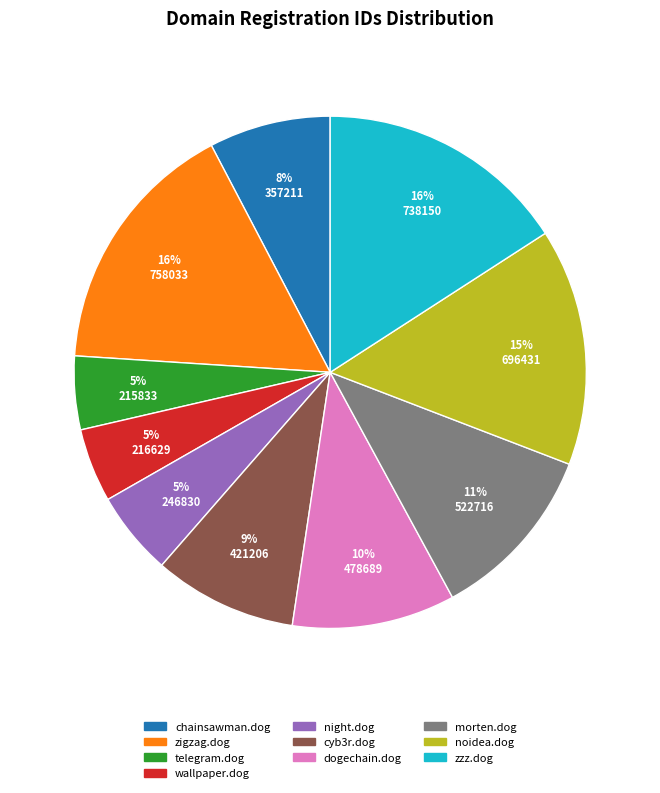

Is the sum of telegram.dog and cyb3r.dog greater than half?

No